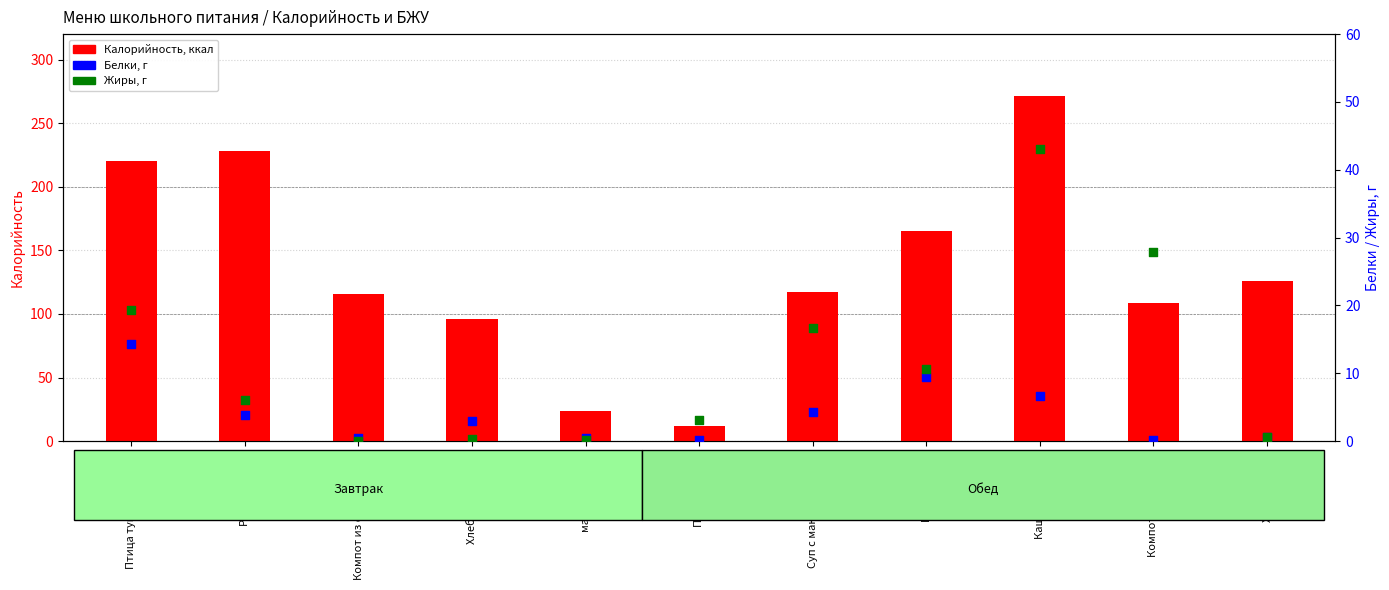

Which series contains the lowest Y value?

Жиры, г